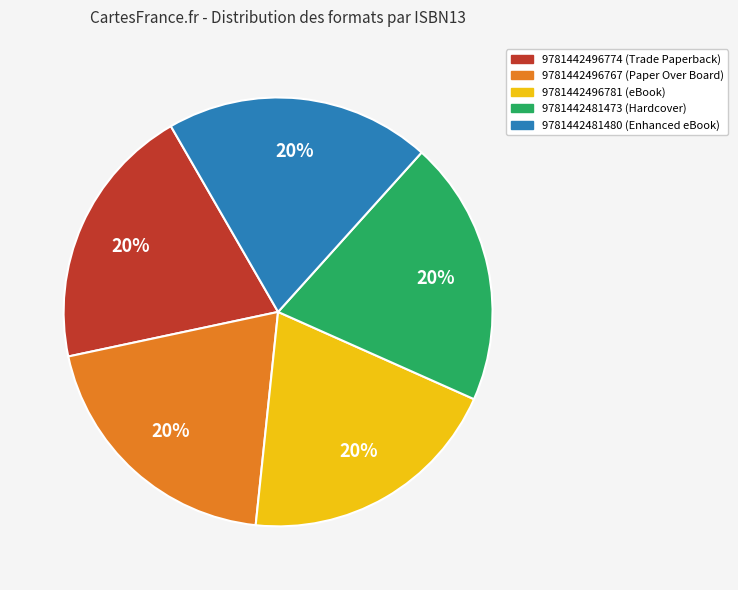

Does any single category account for the majority?

No